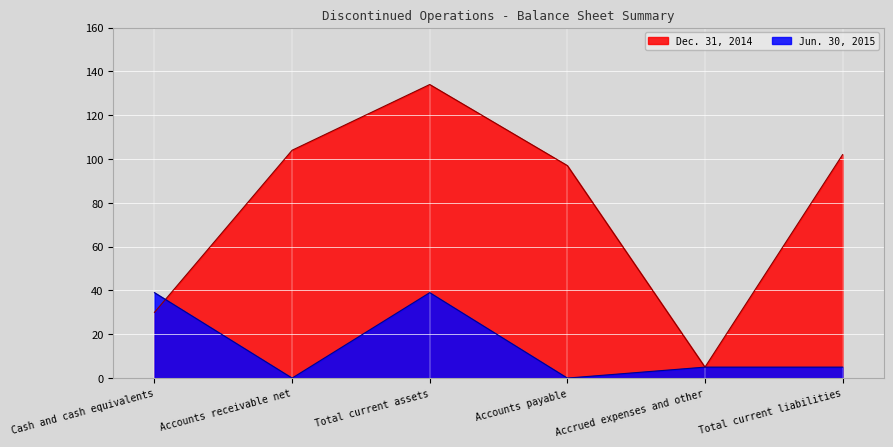

Reading left to right, transcribe all the data shown in this chart.

Jun. 30, 2015: 39	0	39	0	5	5
Dec. 31, 2014: 30	104	134	97	5	102